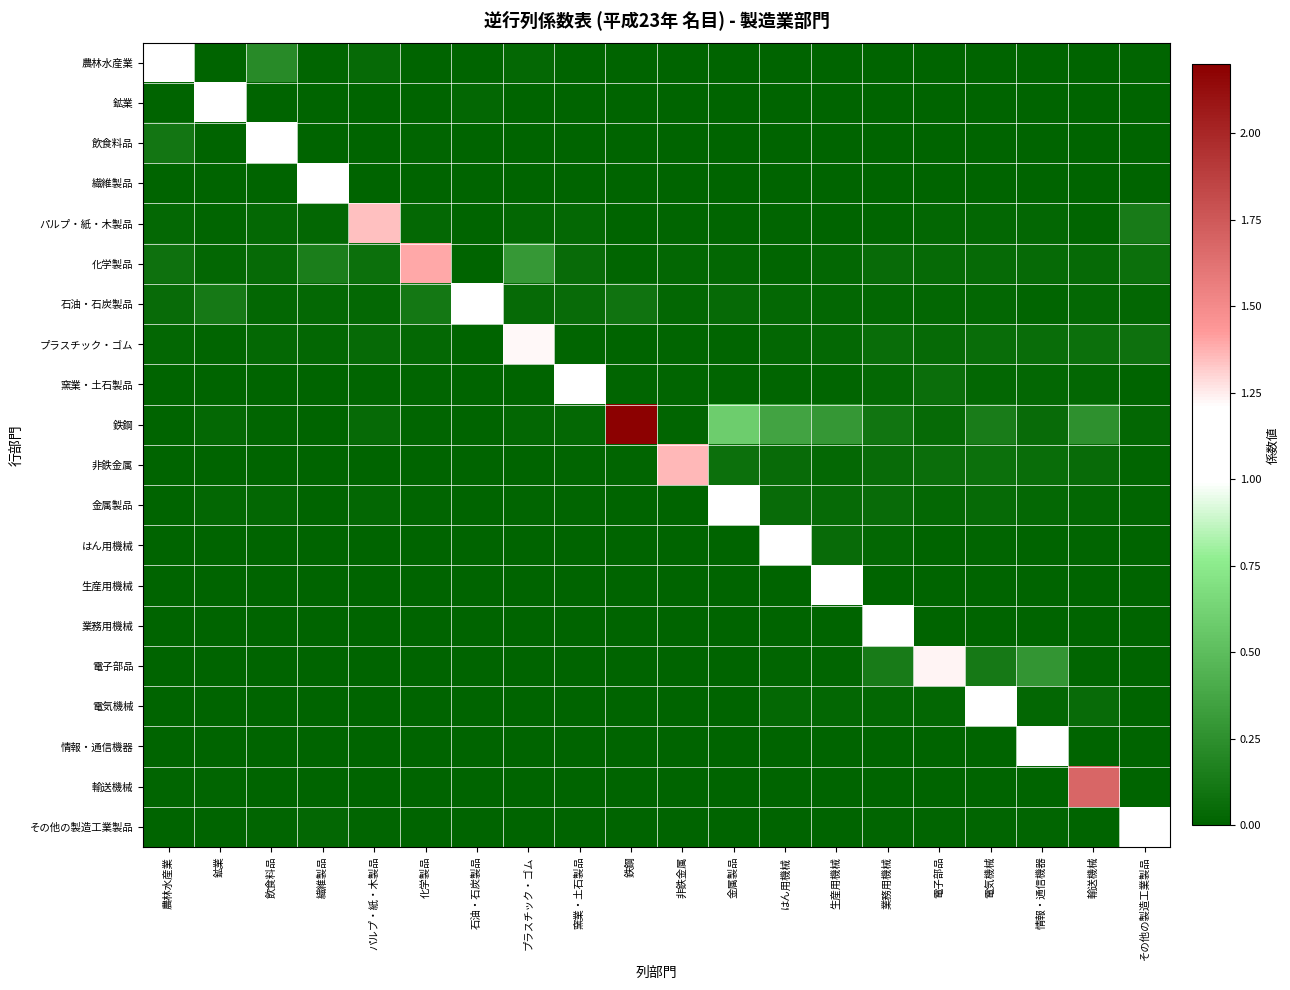

What is the difference between the highest and lowest values at 電子部品?

1.2